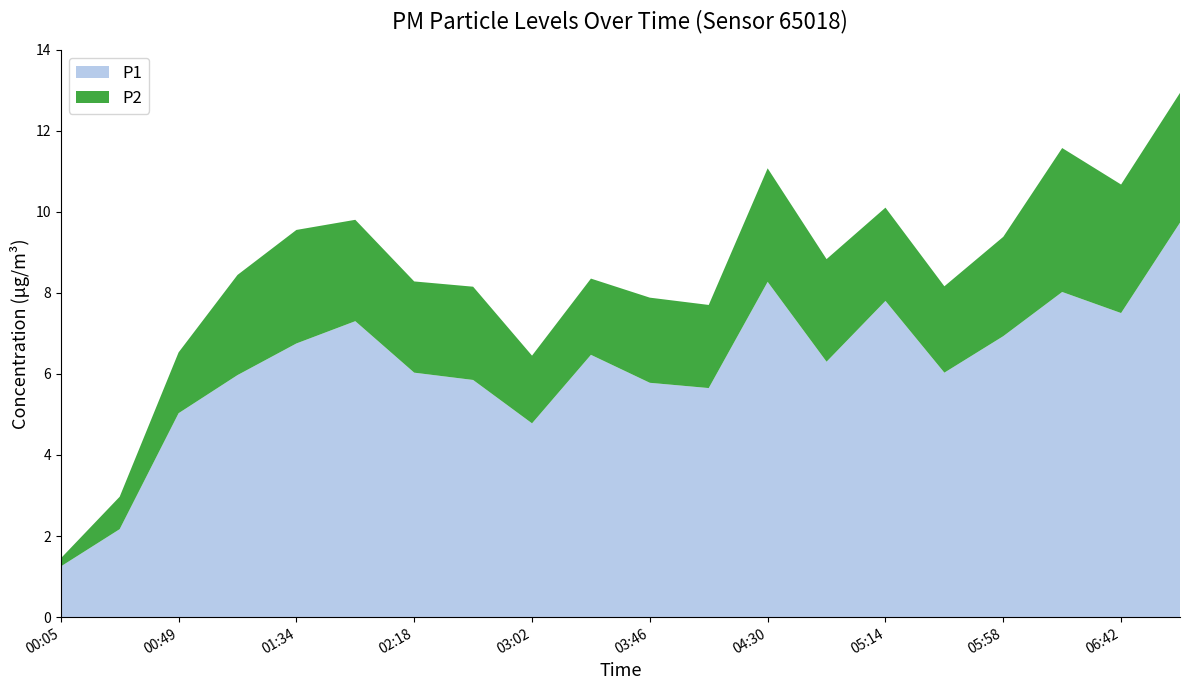

Reading left to right, extract all data points from this chart.

P1: 00:05=1.2	00:27=2.2	00:49=5.0	01:11=6.0	01:34=6.8	01:56=7.3	02:18=6.0	02:40=5.8	03:02=4.8	03:24=6.5	03:46=5.8	04:08=5.7	04:30=8.3	04:52=6.3	05:14=7.8	05:36=6.0	05:58=6.9	06:20=8.0	06:42=7.5	07:04=9.7
P2: 00:05=0.2	00:27=0.8	00:49=1.5	01:11=2.5	01:34=2.8	01:56=2.5	02:18=2.2	02:40=2.3	03:02=1.7	03:24=1.9	03:46=2.1	04:08=2.0	04:30=2.8	04:52=2.5	05:14=2.3	05:36=2.1	05:58=2.5	06:20=3.5	06:42=3.2	07:04=3.2